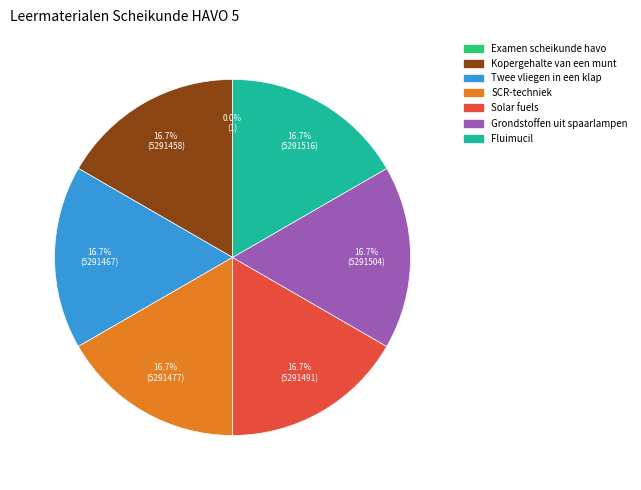

Does any single category account for the majority?

No